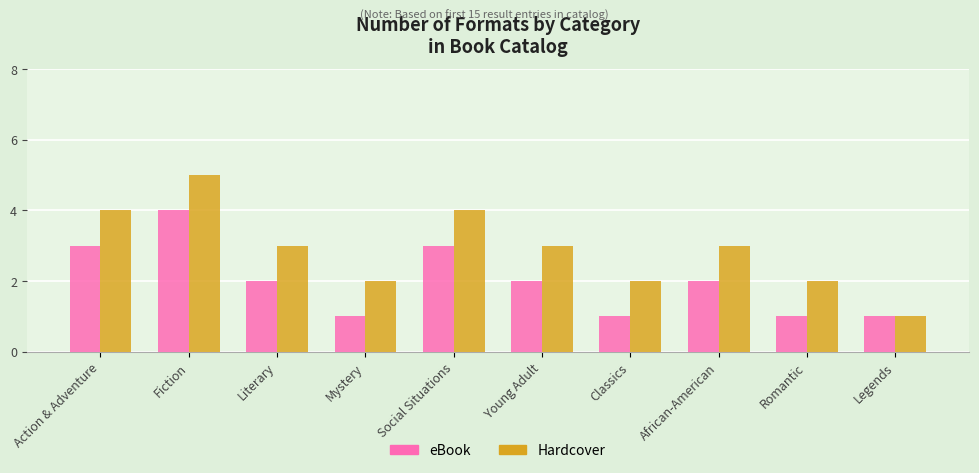

Is it true that eBook equals 3 at Social Situations?

True